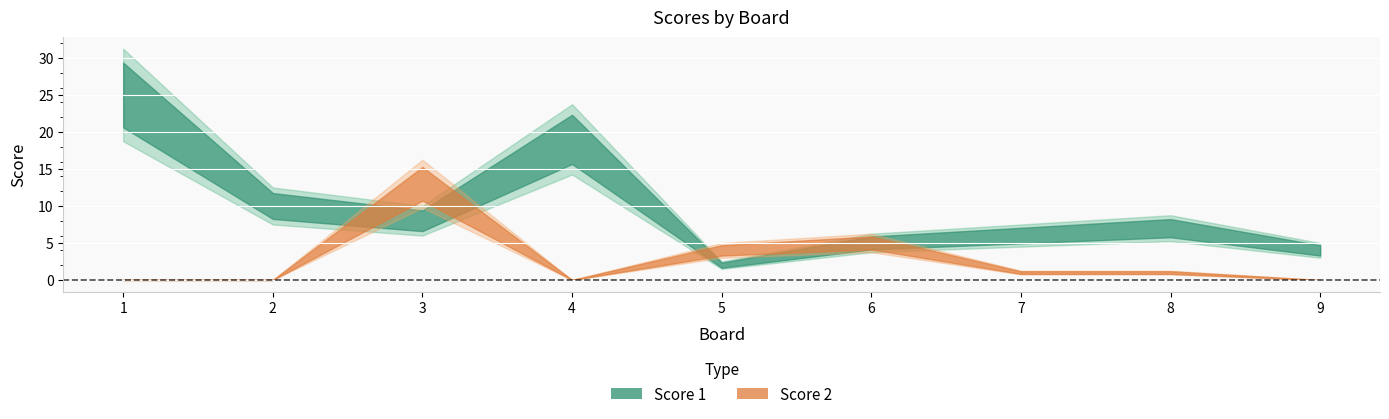

Reading left to right, what are all the values shown in this chart?

Score 1: 25	10	8	19	2	5	6	7	4
Score 2: 0	0	13	0	4	5	1	1	0